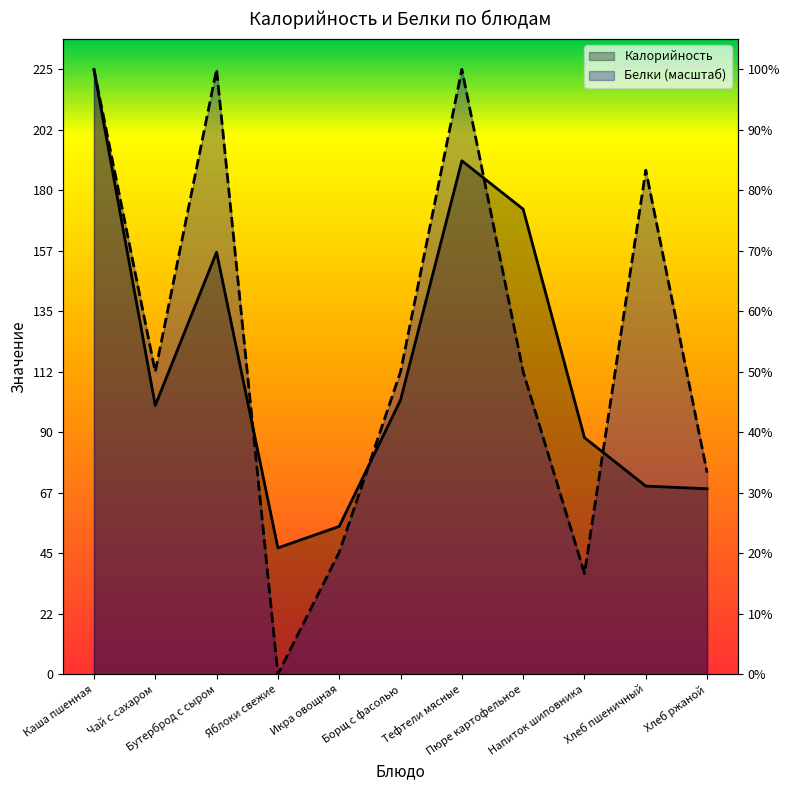

What is the difference between the highest and lowest values at Икра овощная?

9.6